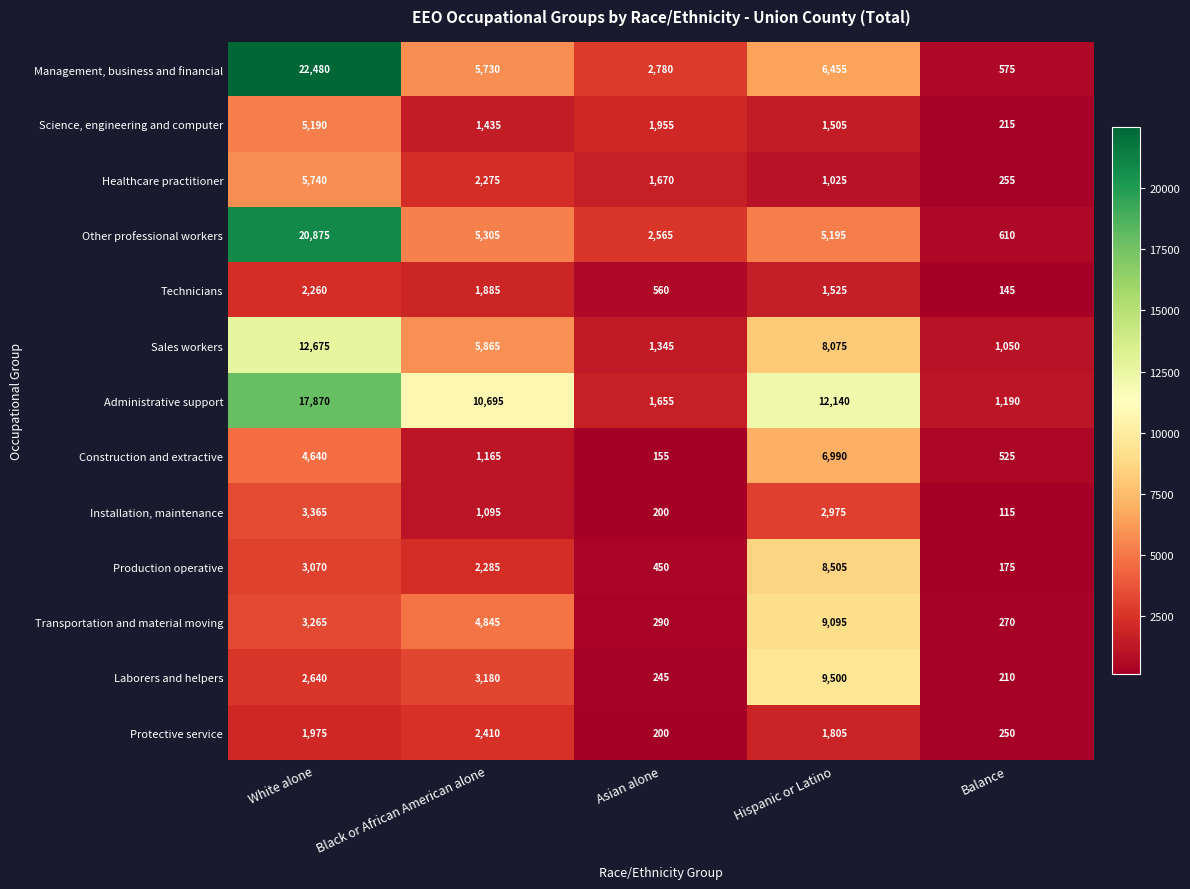

How many data points in Other professional workers are less than 5195?

2